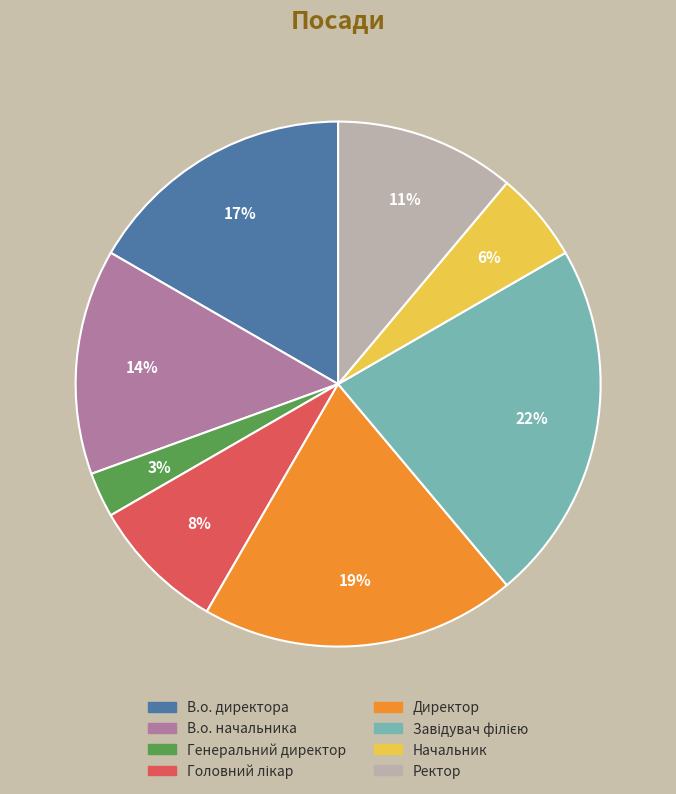

Which slice is the smallest?

Генеральний директор